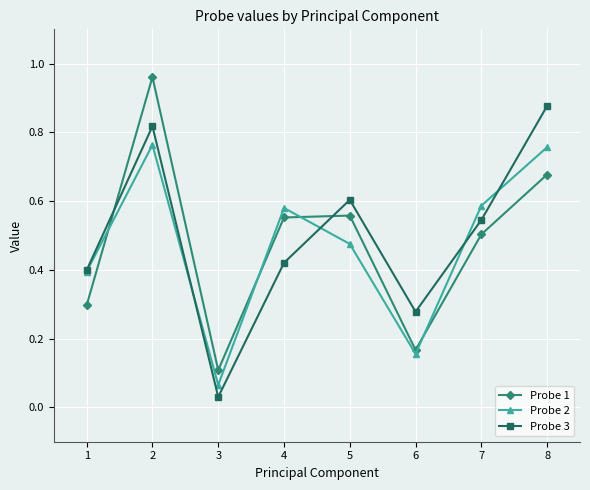

In Probe 3, how many points are higher than both neighbors (excluding endpoints)?

2